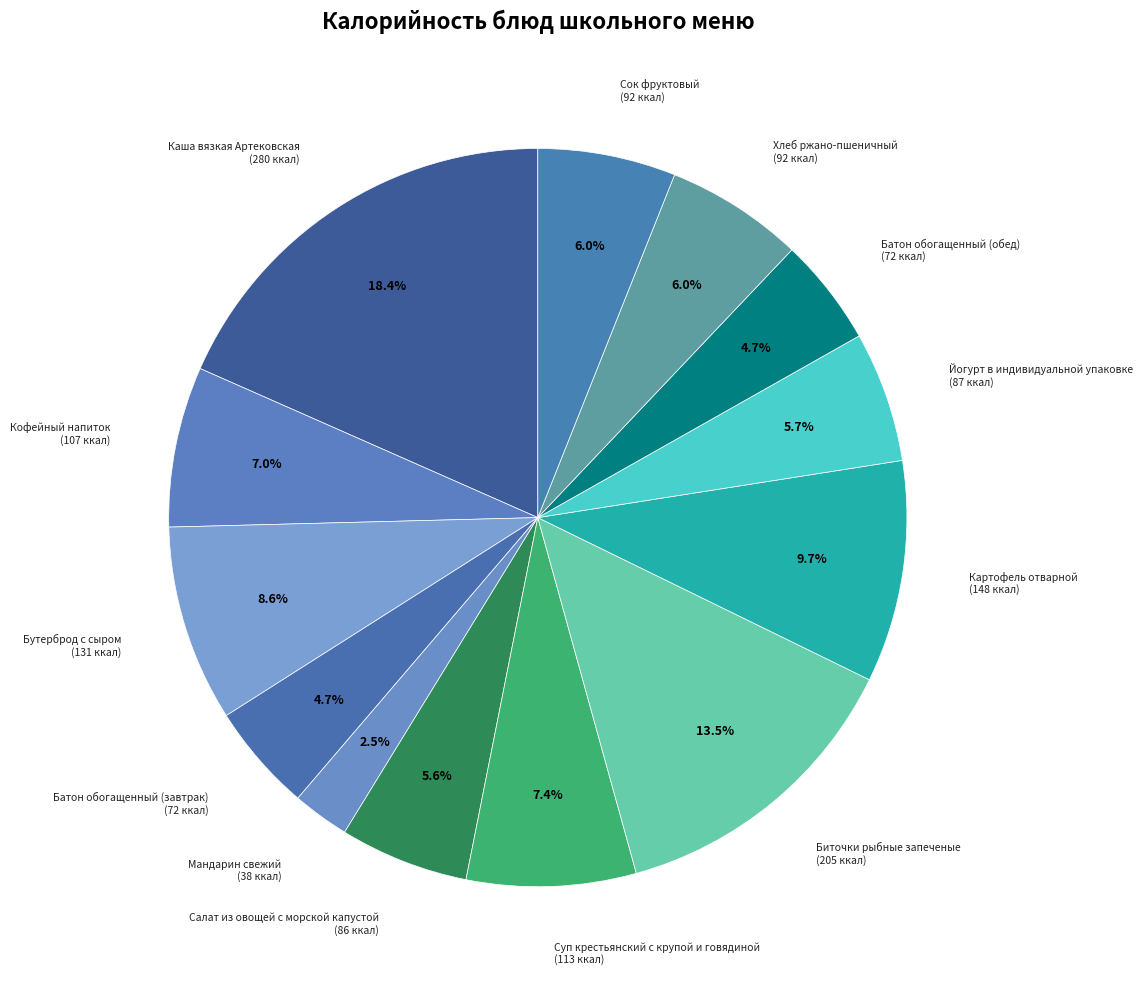

Rank the categories by value from highest to lowest.

Каша вязкая Артековская, Биточки рыбные запеченые, Картофель отварной, Бутерброд с сыром, Суп крестьянский с крупой и говядиной, Кофейный напиток, Хлеб ржано-пшеничный, Сок фруктовый, Йогурт в индивидуальной упаковке, Салат из овощей с морской капустой, Батон обогащенный (завтрак), Батон обогащенный (обед), Мандарин свежий